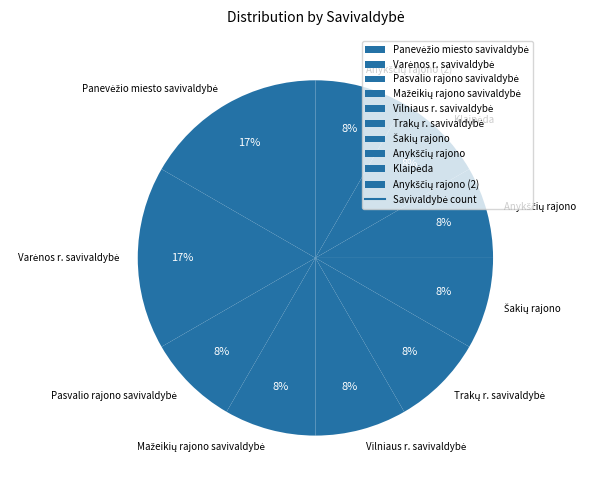

Does any single category account for the majority?

No